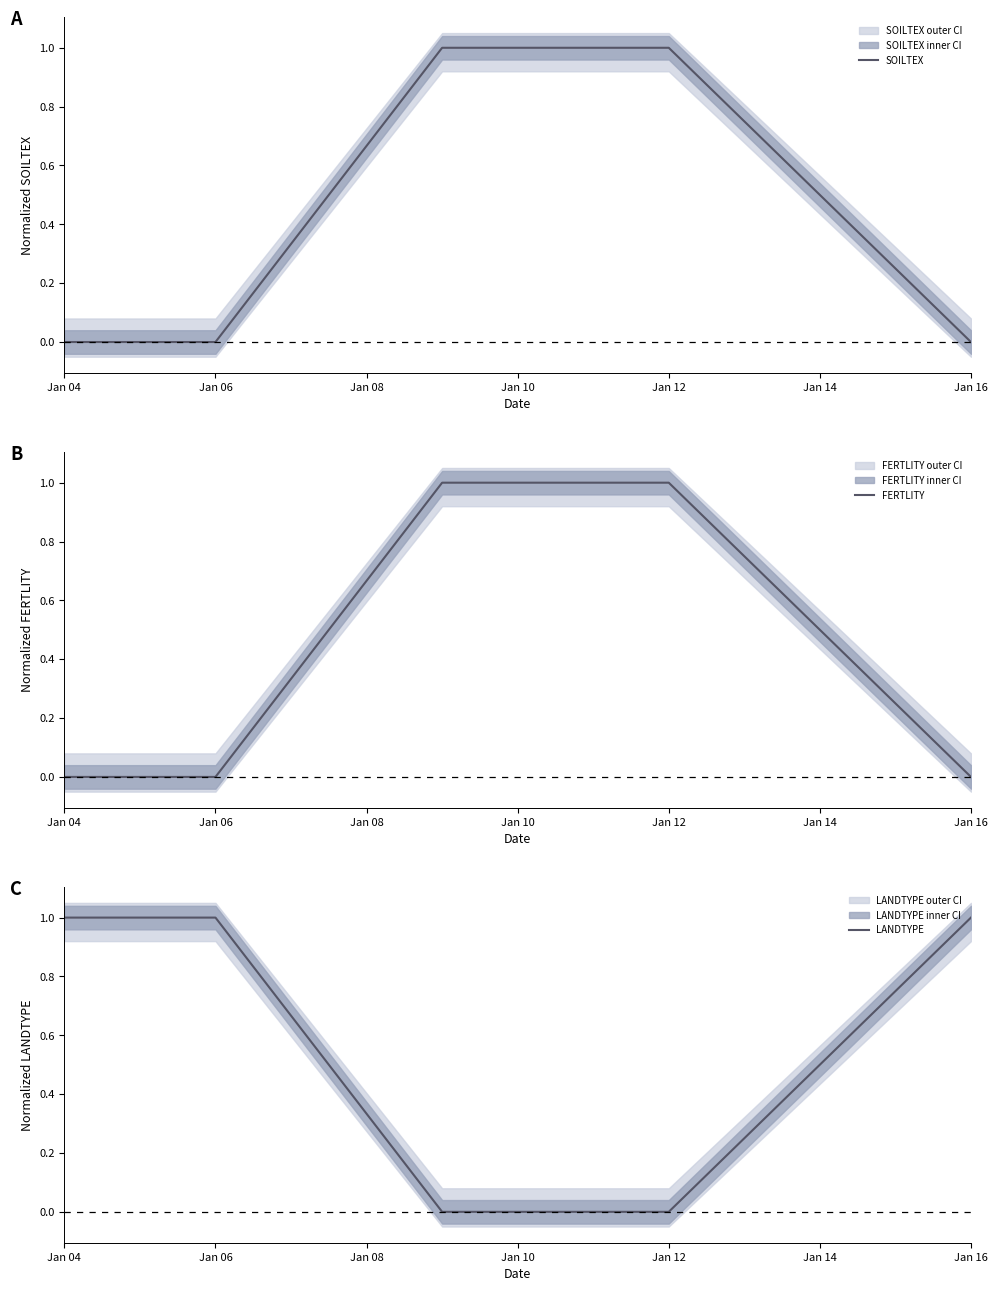

At which label is SOILTEX closest to 0?

Jan 04